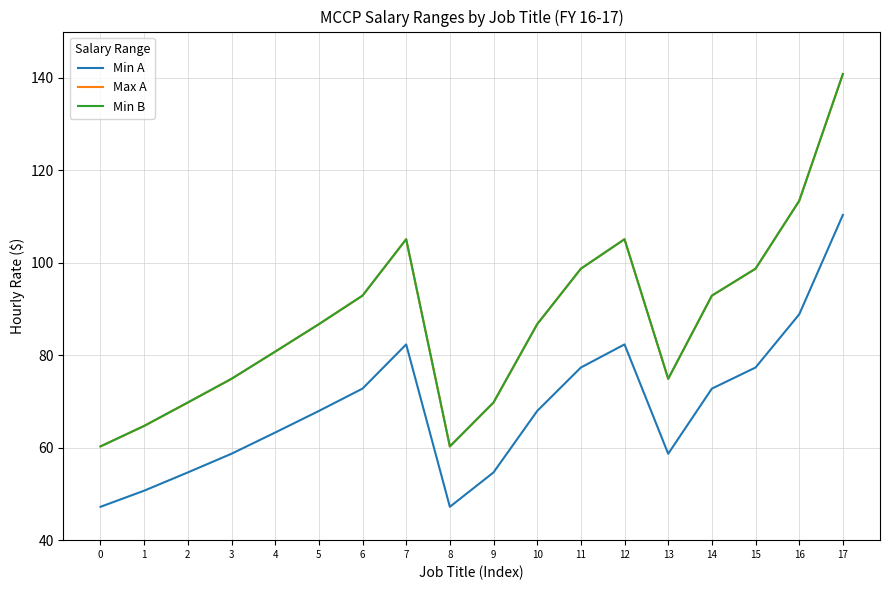

How many values in the Min A series are below 67?

8